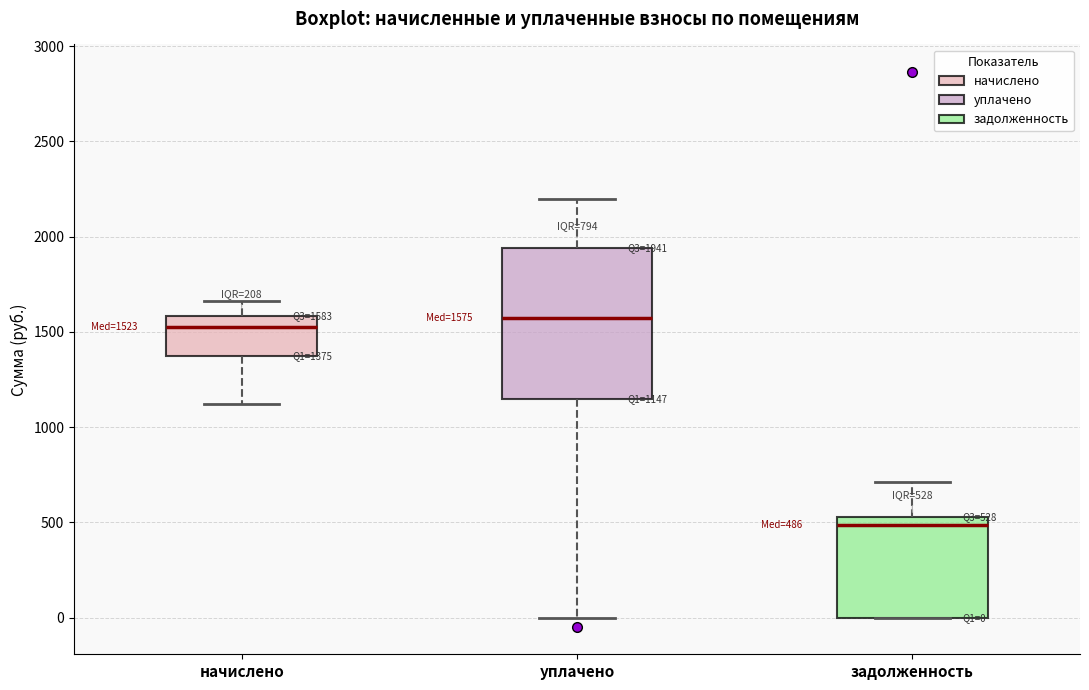

Which box is the tallest, from its lower edge to its upper edge?

уплачено